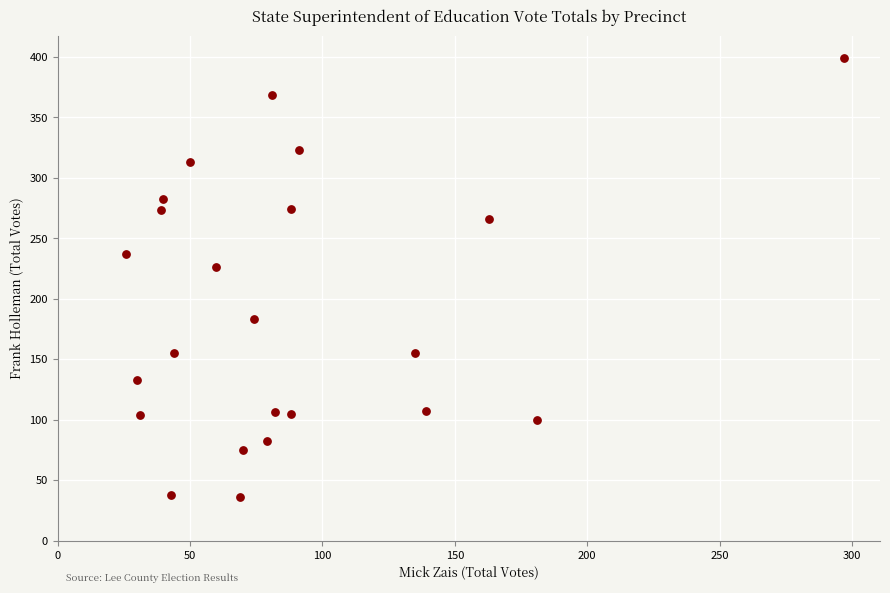

What Y value in the scatter plot is closest to 217?

226